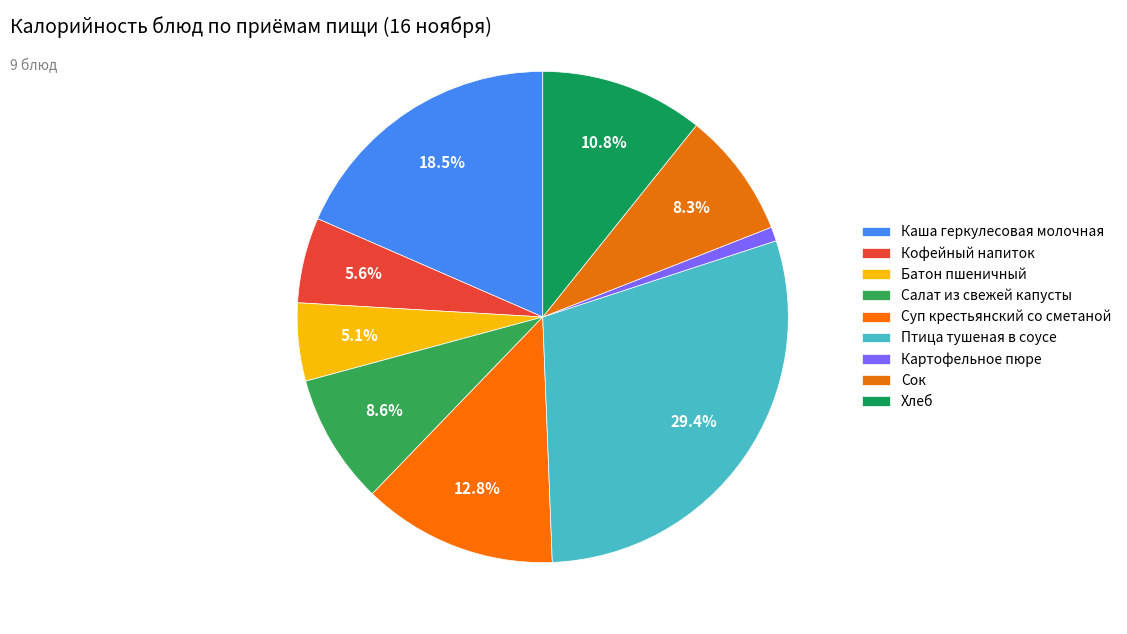

How many segments does this pie chart have?

9